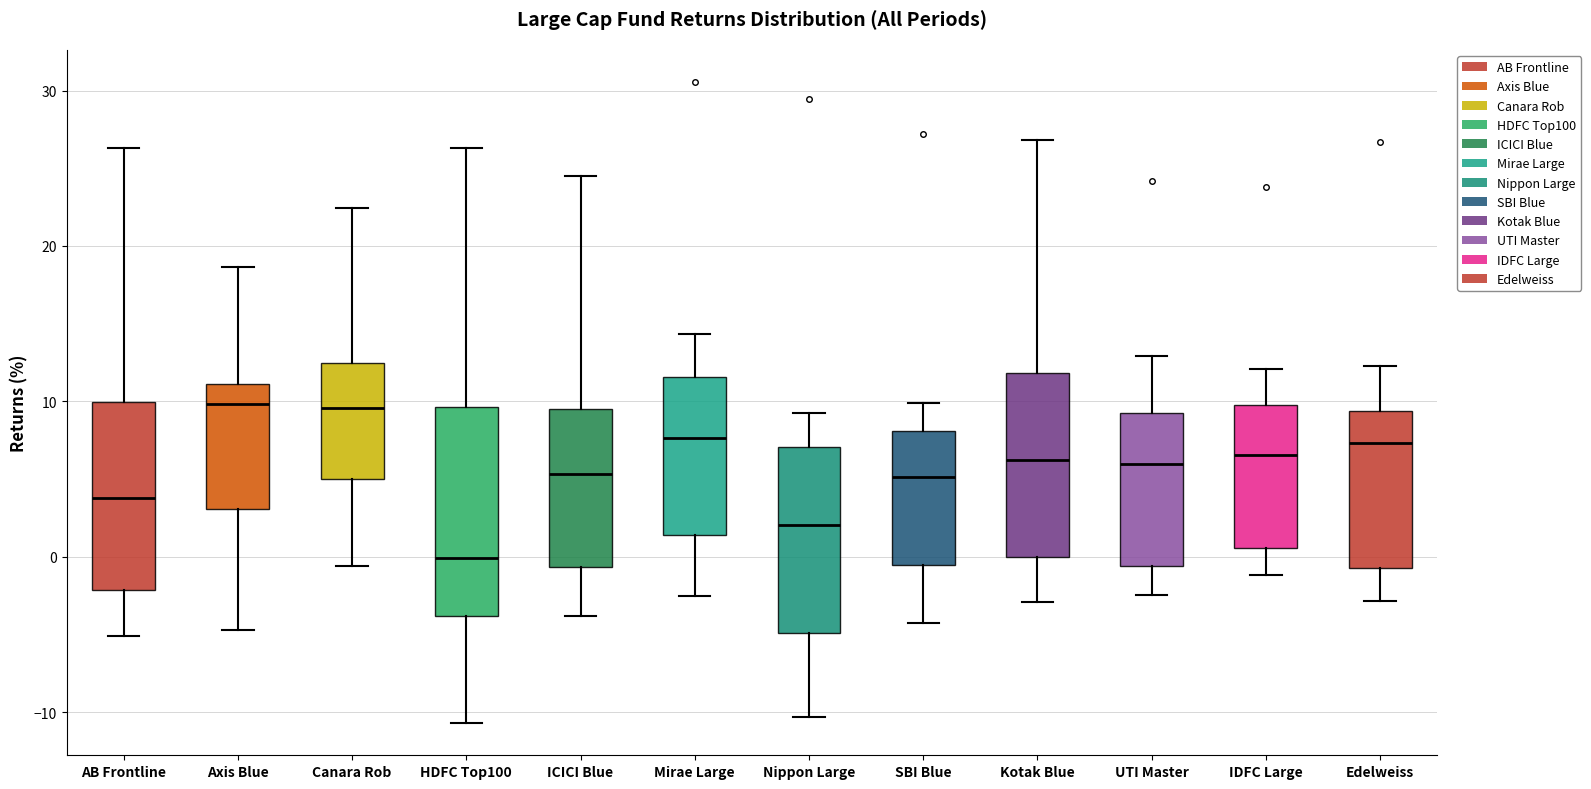

Reading left to right, read every box against the y-axis: the position of its median line, the range the box covers, and the ends of its whiskers. The values are not printed on the chart, so give them approximately, as read against the axis.

AB Frontline: median 4, box -2 to 10, whiskers -5 to 26
Axis Blue: median 10, box 3 to 11, whiskers -5 to 19
Canara Rob: median 10, box 5 to 12, whiskers -1 to 22
HDFC Top100: median 0, box -4 to 10, whiskers -11 to 26
ICICI Blue: median 5, box -1 to 10, whiskers -4 to 25
Mirae Large: median 8, box 1 to 12, whiskers -3 to 14
Nippon Large: median 2, box -5 to 7, whiskers -10 to 9
SBI Blue: median 5, box -1 to 8, whiskers -4 to 10
Kotak Blue: median 6, box 0 to 12, whiskers -3 to 27
UTI Master: median 6, box -1 to 9, whiskers -2 to 13
IDFC Large: median 7, box 1 to 10, whiskers -1 to 12
Edelweiss: median 7, box -1 to 9, whiskers -3 to 12